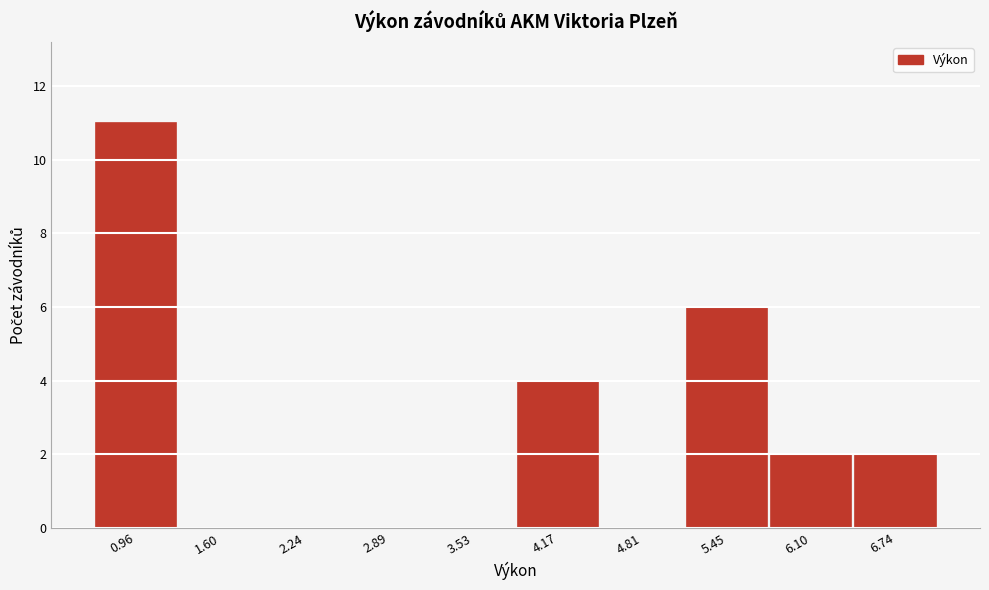

Reading left to right, what are all the values shown in this chart?

0.96=11	1.60=0	2.24=0	2.89=0	3.53=0	4.17=4	4.81=0	5.45=6	6.10=2	6.74=2